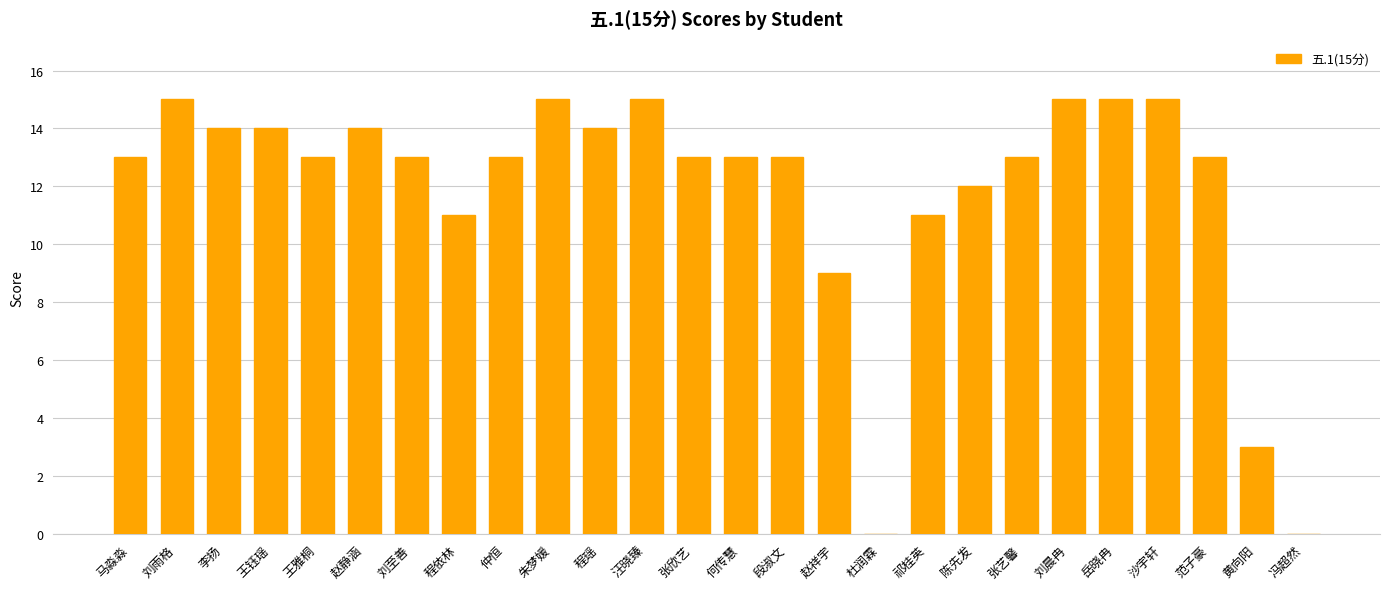

Between 马淼淼 and 沙宇轩, which is larger?

沙宇轩